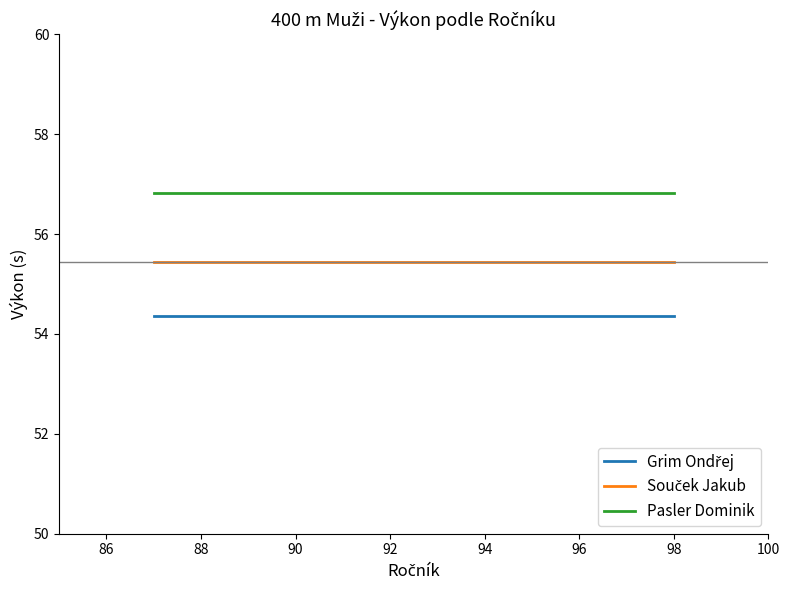

Which series has the largest total across all categories?

Pasler Dominik